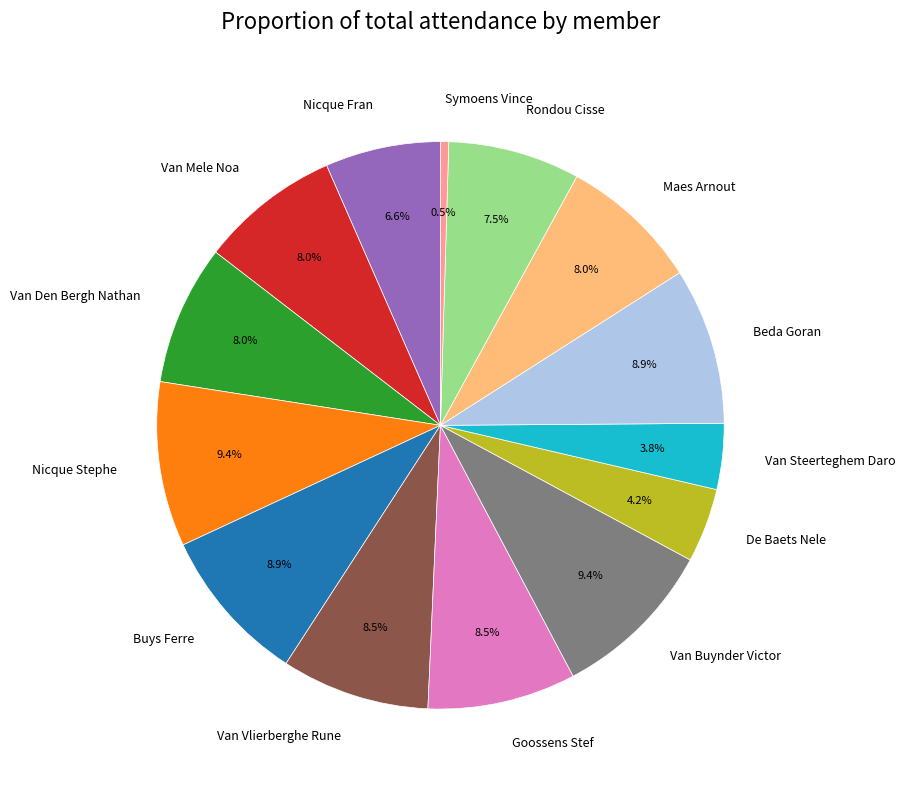

To the nearest percent, what is the combined percentage of Beda Goran and De Baets Nele?

13%